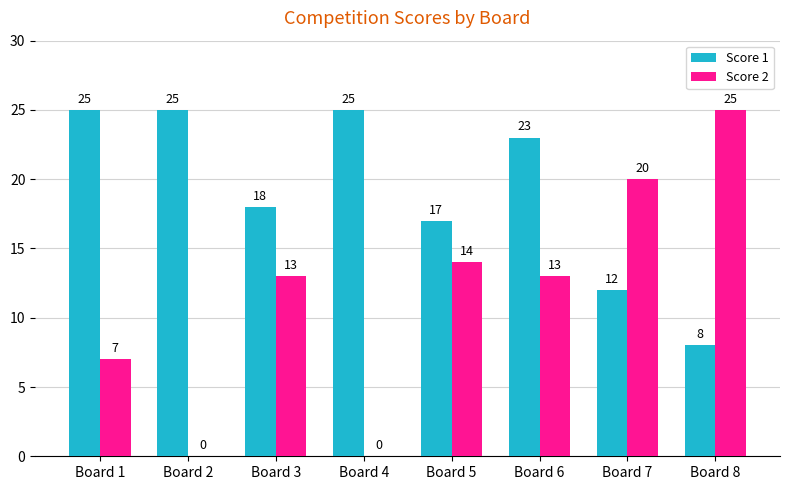

Which series has the largest range (max minus min)?

Score 2